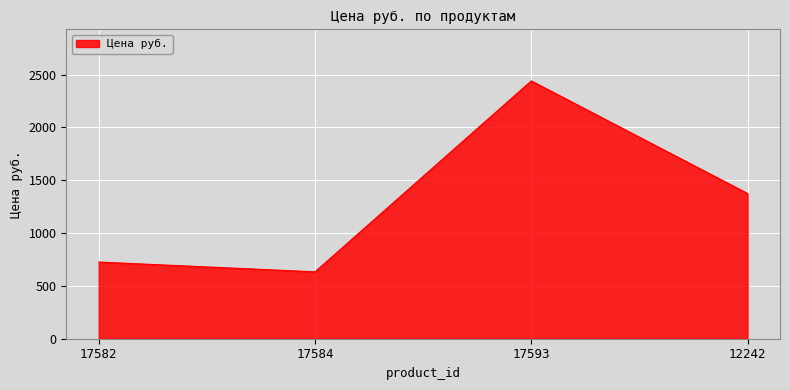

Reading left to right, extract all data points from this chart.

17582=726.1	17584=633.4	17593=2441.1	12242=1375.0